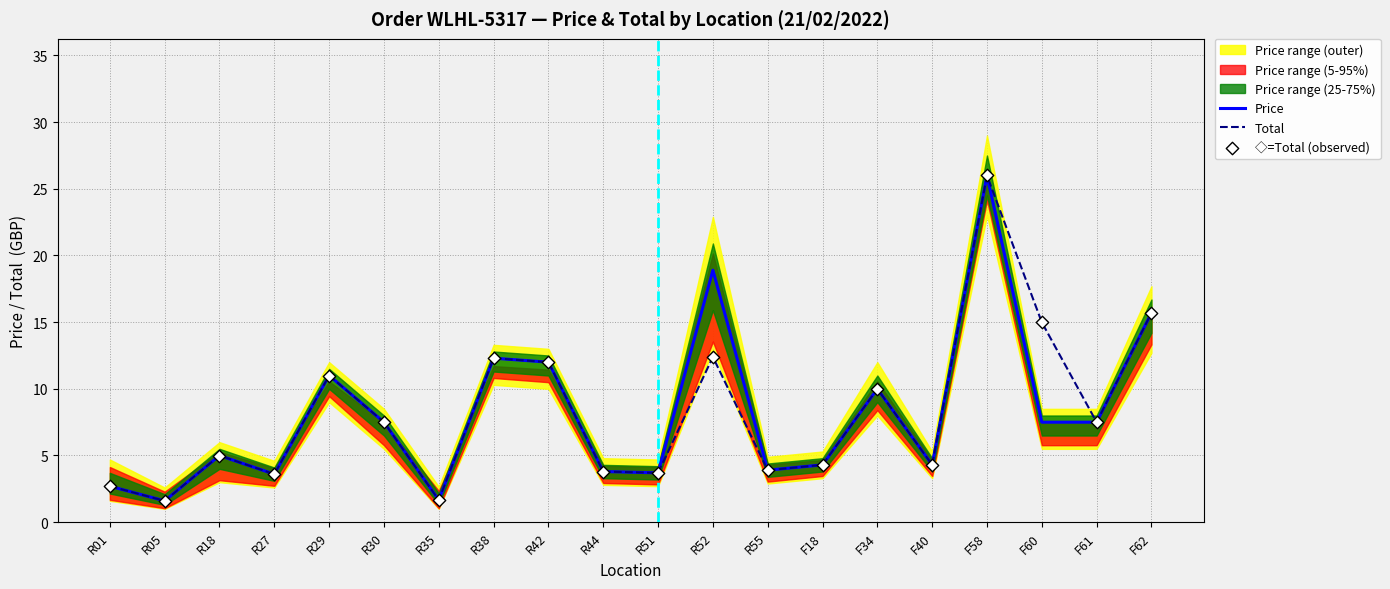

At how many categories does at least one series exceed 2?

18